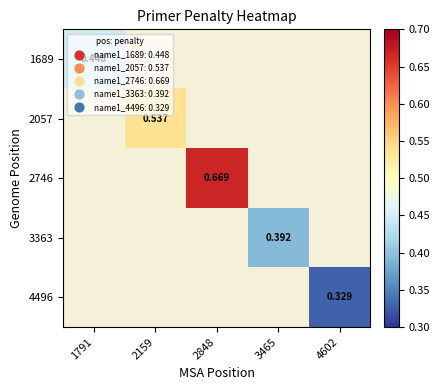

How many categories are shown in the chart?

5